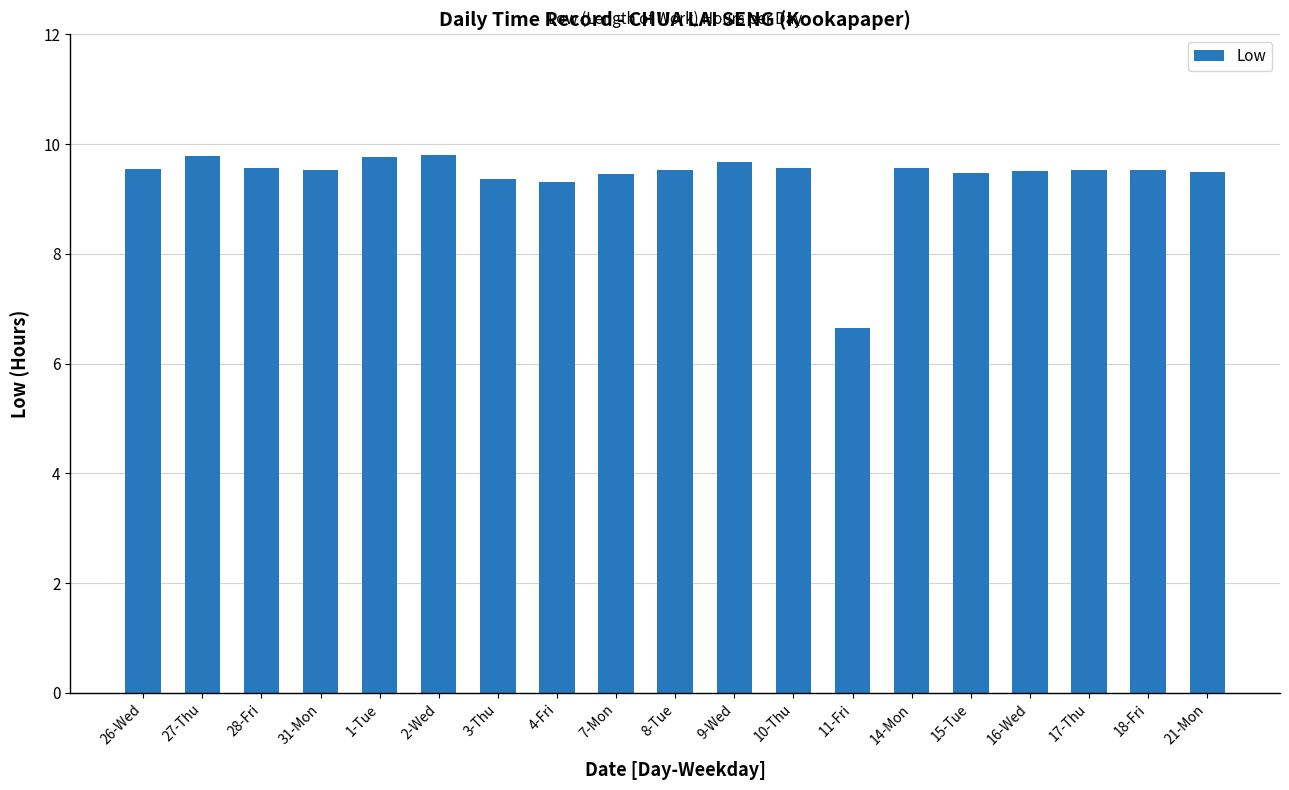

Between 11-Fri and 21-Mon, which is larger?

21-Mon